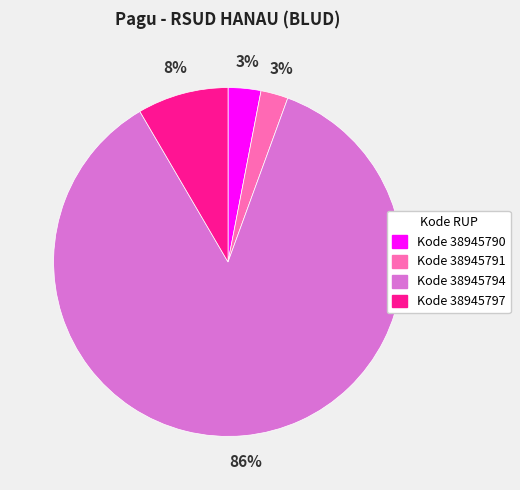

To the nearest percent, what is the average slice percentage?

25%